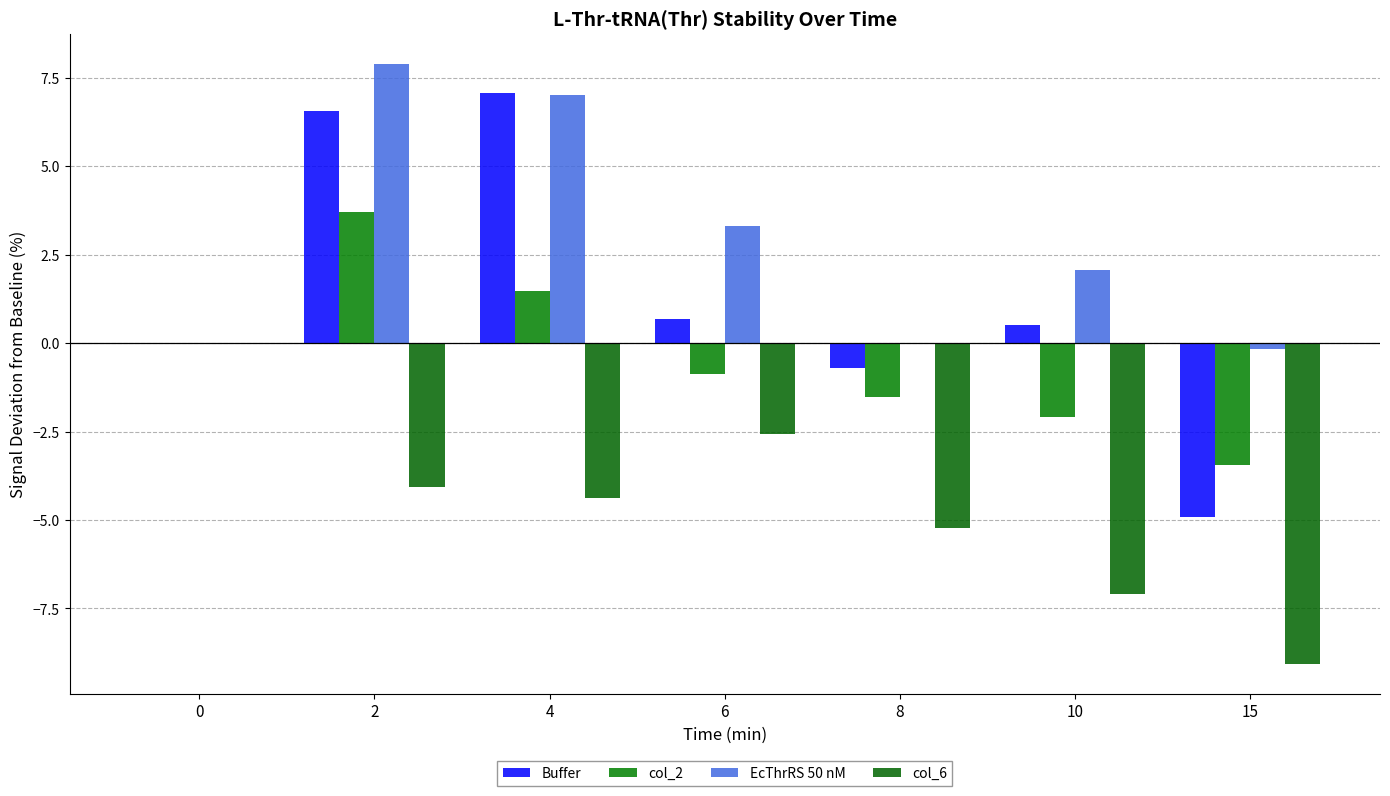

Rank the series by their maximum value, from lowest to highest.

col_6, col_2, Buffer, EcThrRS 50 nM